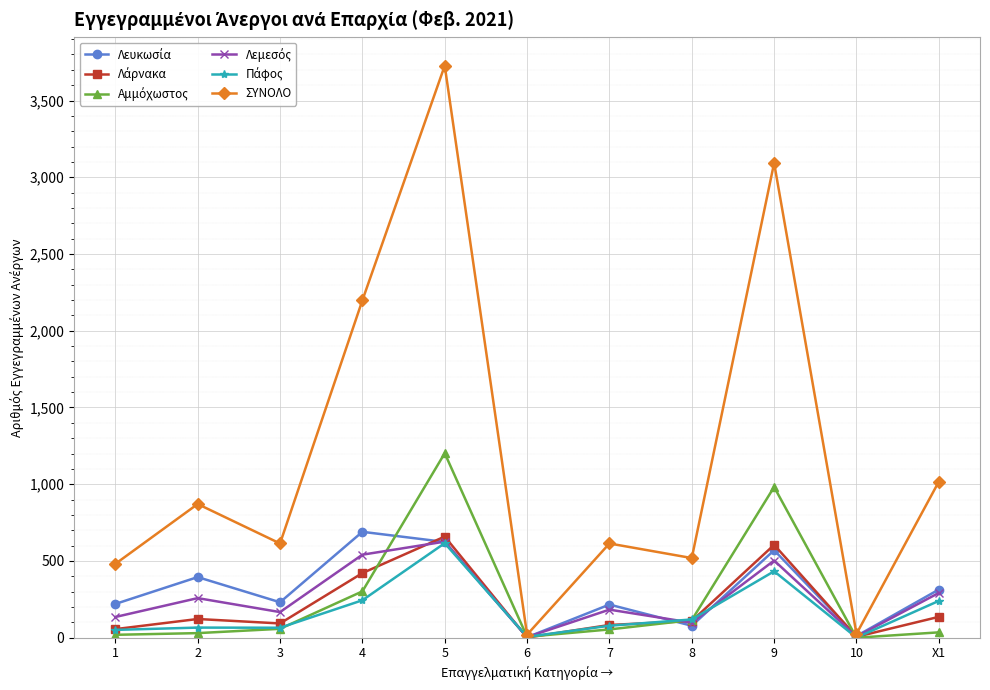

Which series has the largest total across all categories?

ΣΥΝΟΛΟ